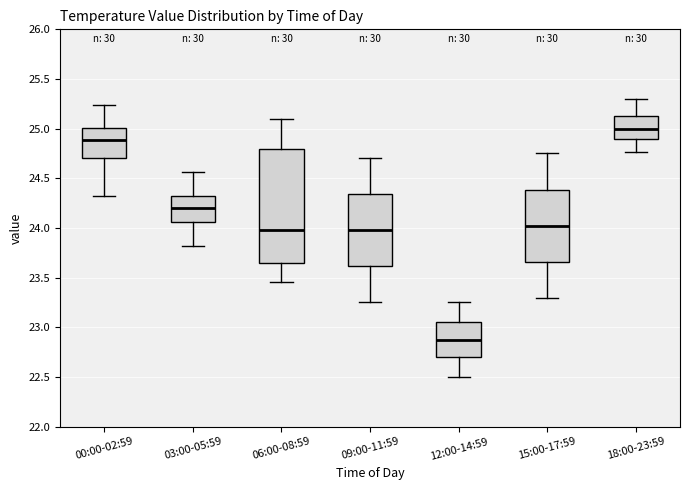

Where does the upper whisker of the box for 03:00-05:59 end on the y-axis? The values are not printed on the chart, so give them approximately, as read against the axis.

24.55